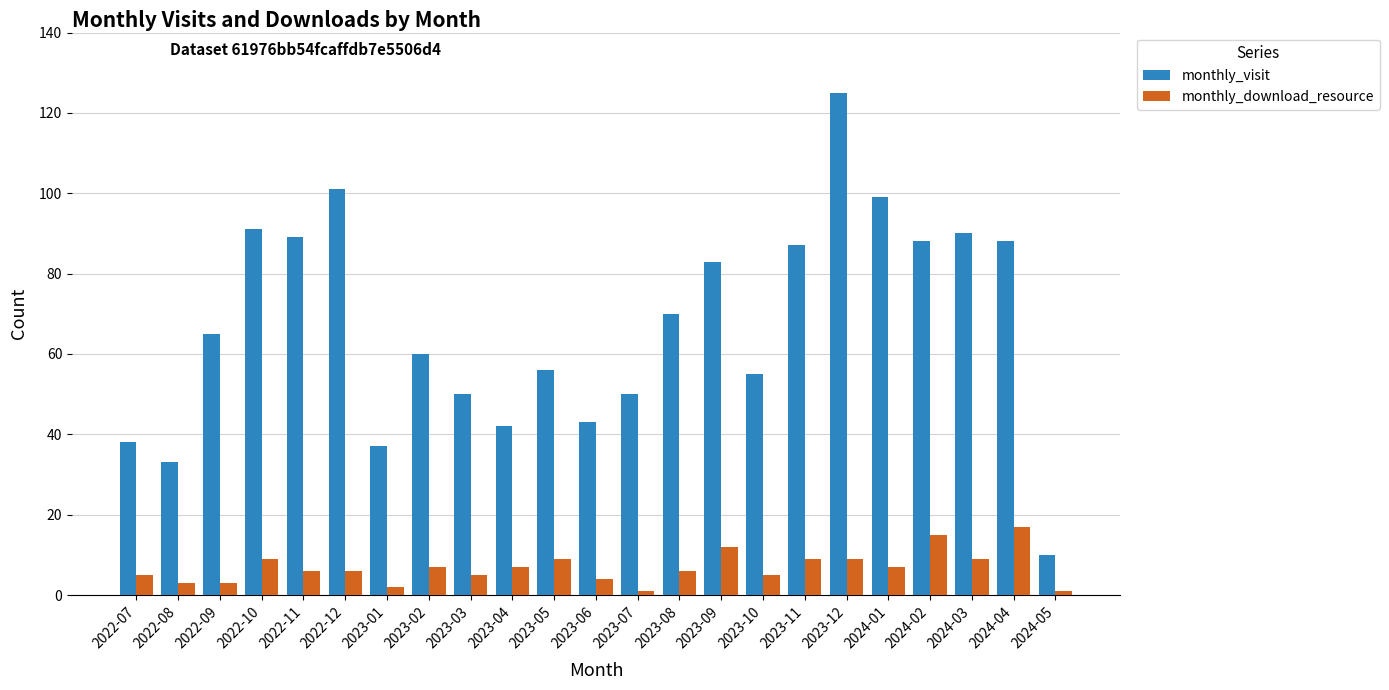

Between 2022-10 and 2022-11, which series saw the biggest shift?

monthly_download_resource